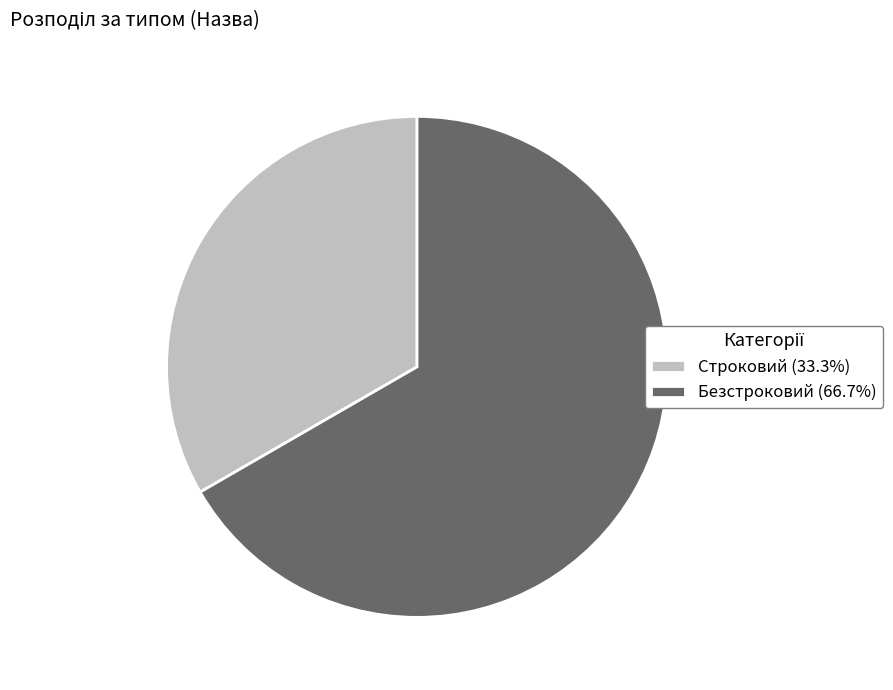

Do Строковий (33.3%) and Безстроковий (66.7%) together represent more than half of the pie?

Yes